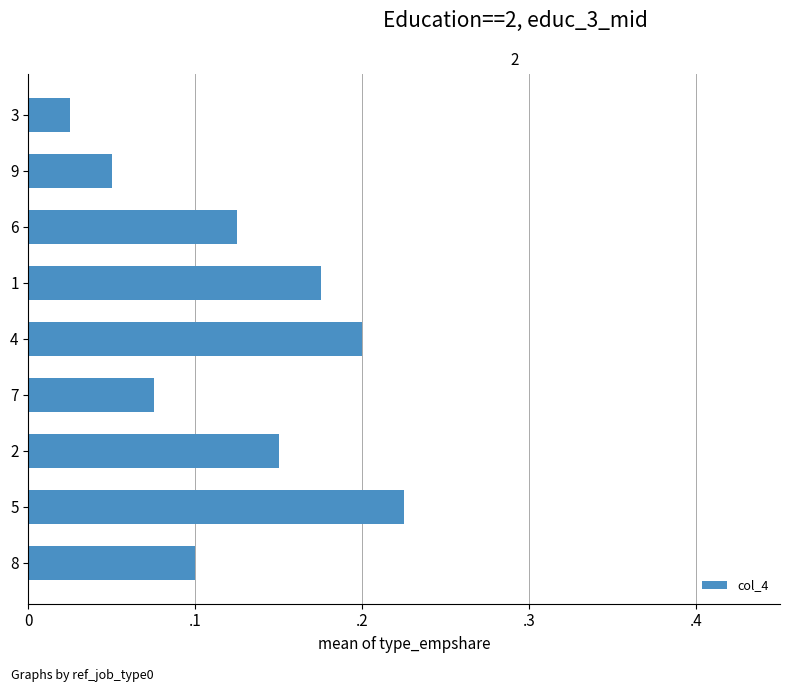

Does the chart contain any negative values?

No